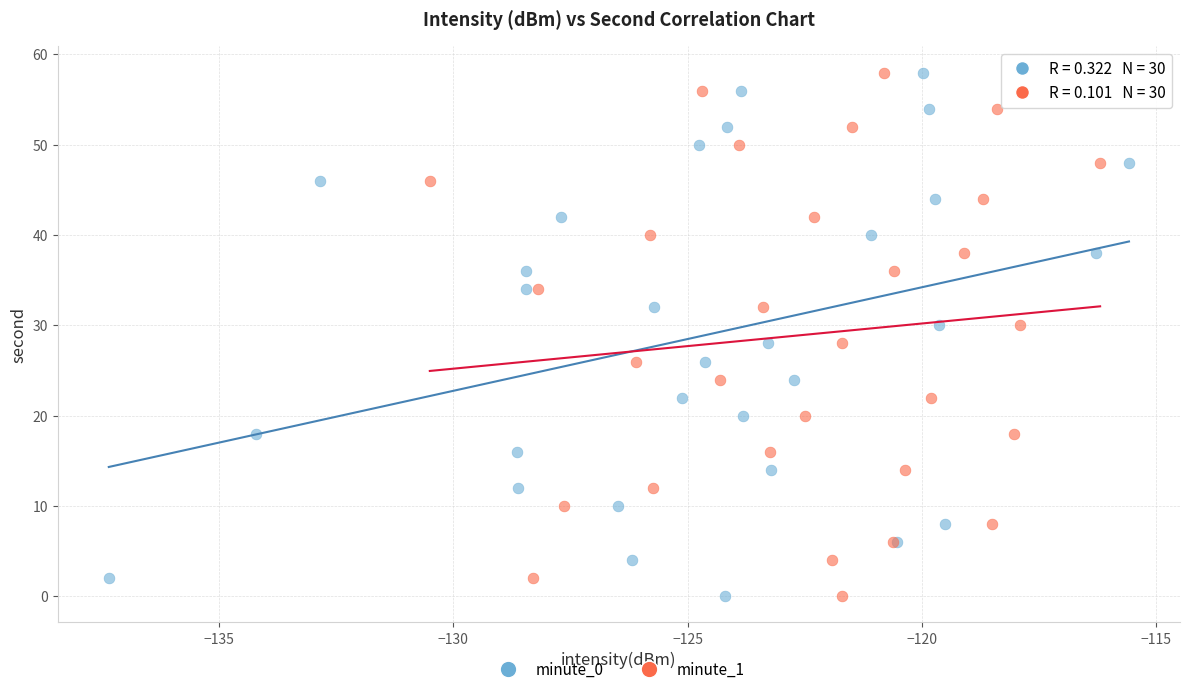

What are all the series names shown in the legend?

minute_0, minute_1